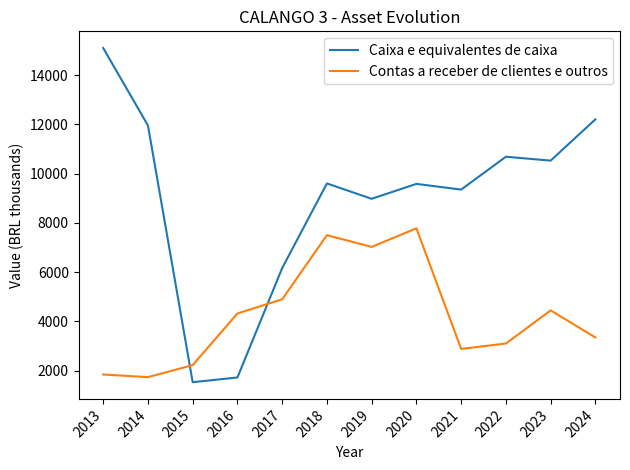

The Caixa e equivalentes de caixa series shows 11960 at 2014. True or false?

True